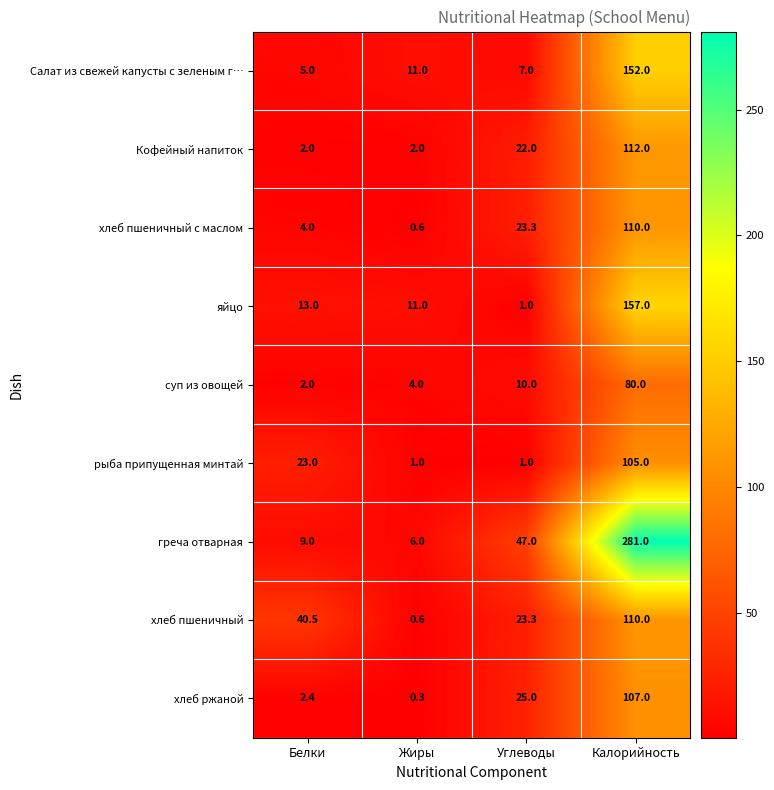

Which series changed the most between Белки and Калорийность?

греча отварная